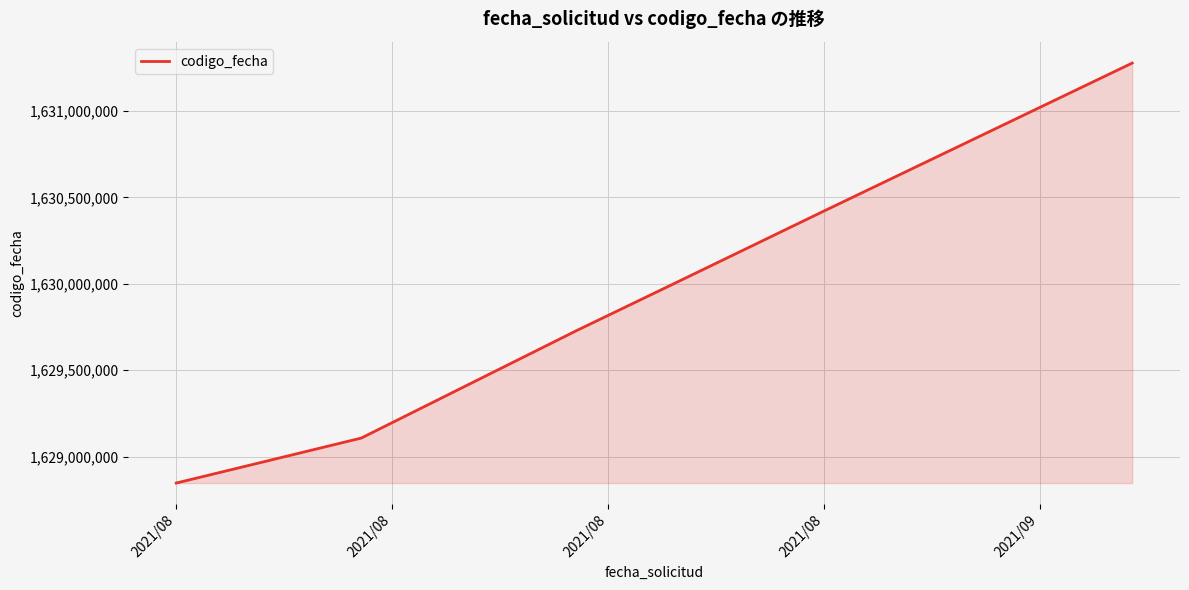

What is the maximum value shown in the chart?

1631277134